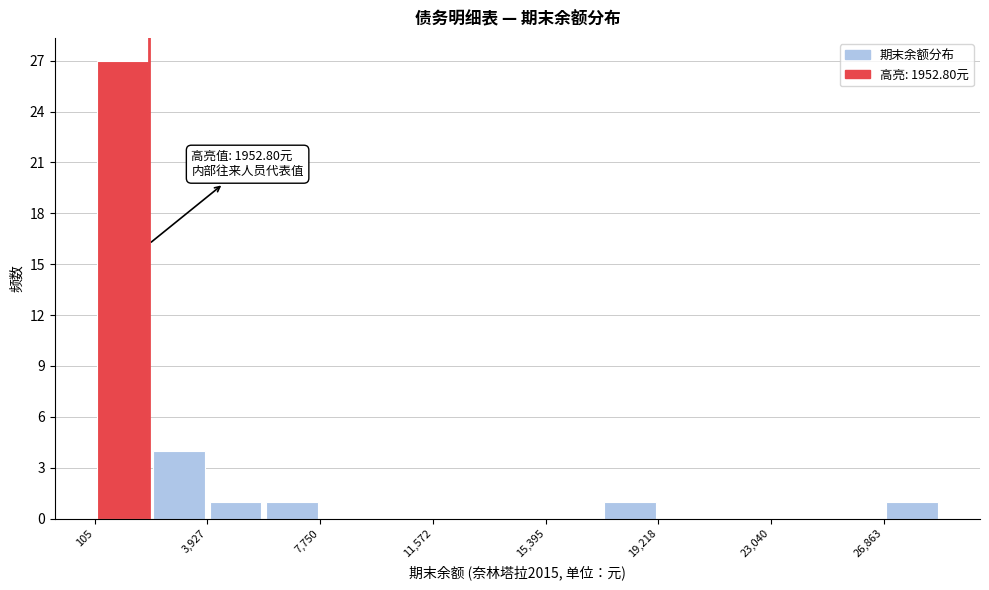

Read against the x-axis, roughly where is the centre of the tallest bar?

1000